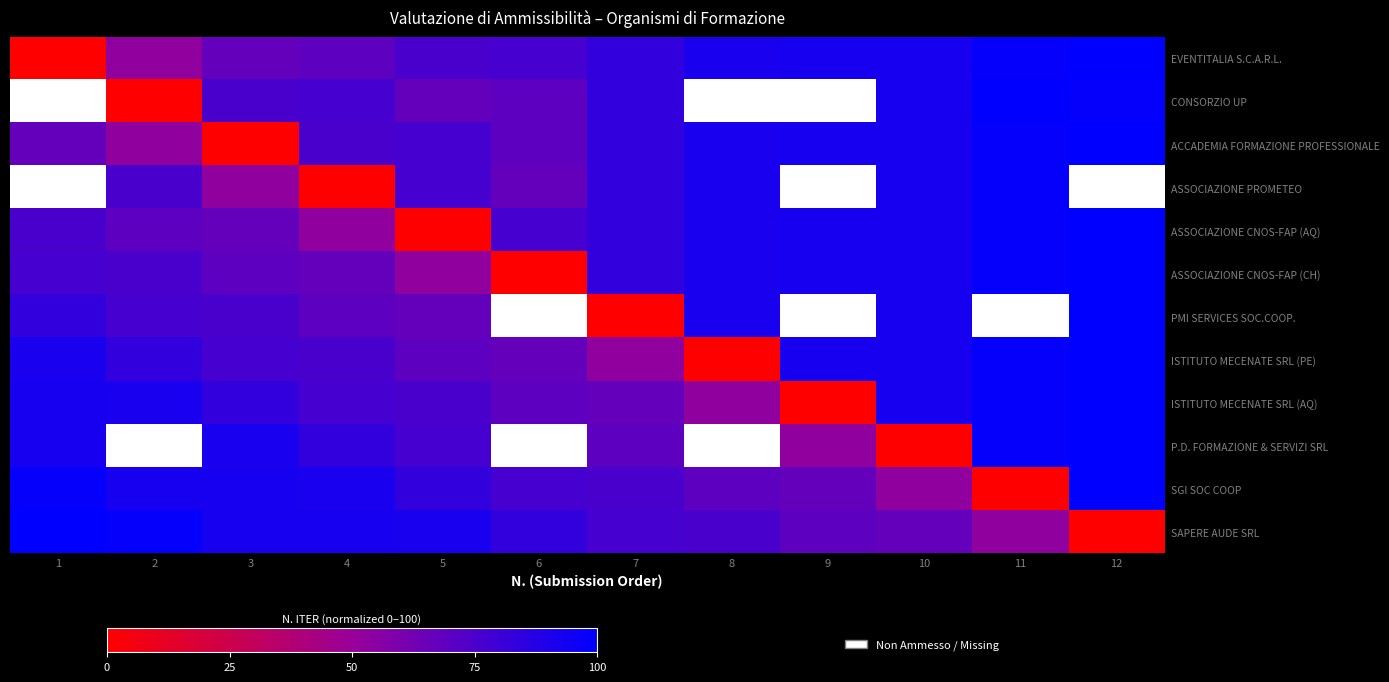

How many data points in SGI SOC COOP are less than 83?

6